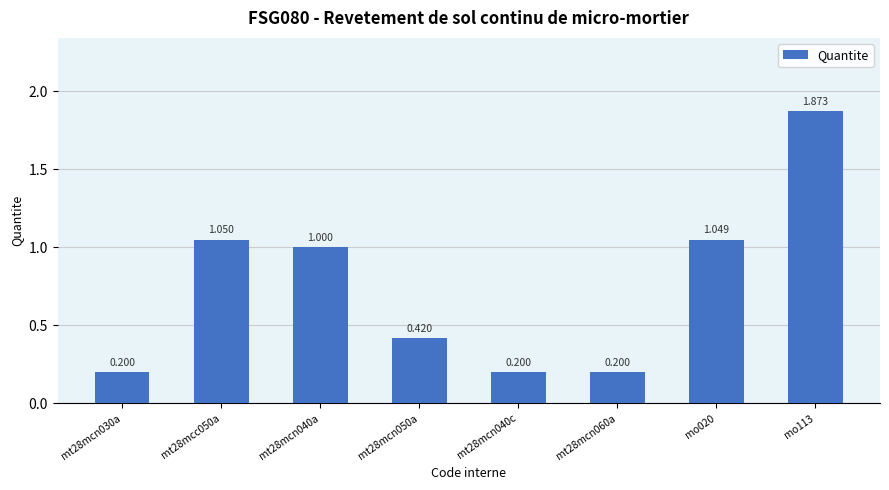

How many bars are there in total?

8